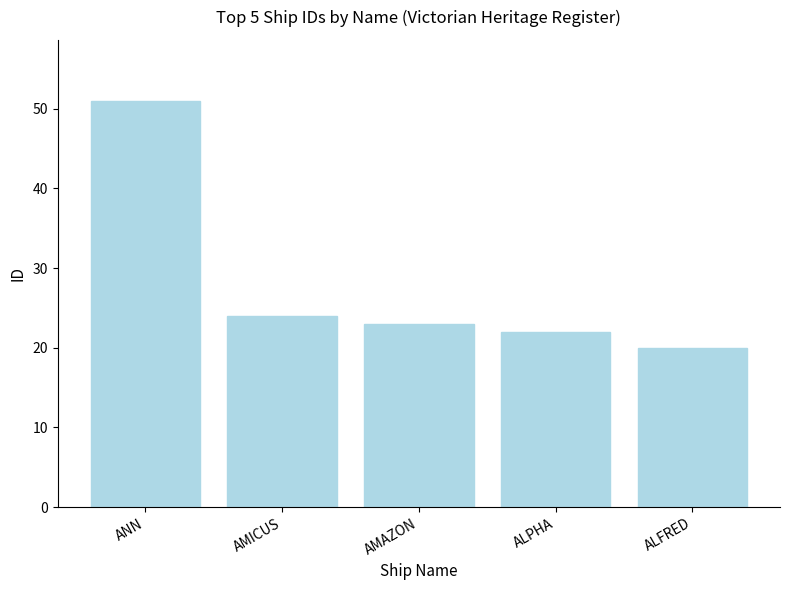

Is it true that the value at ALFRED is 20?

True